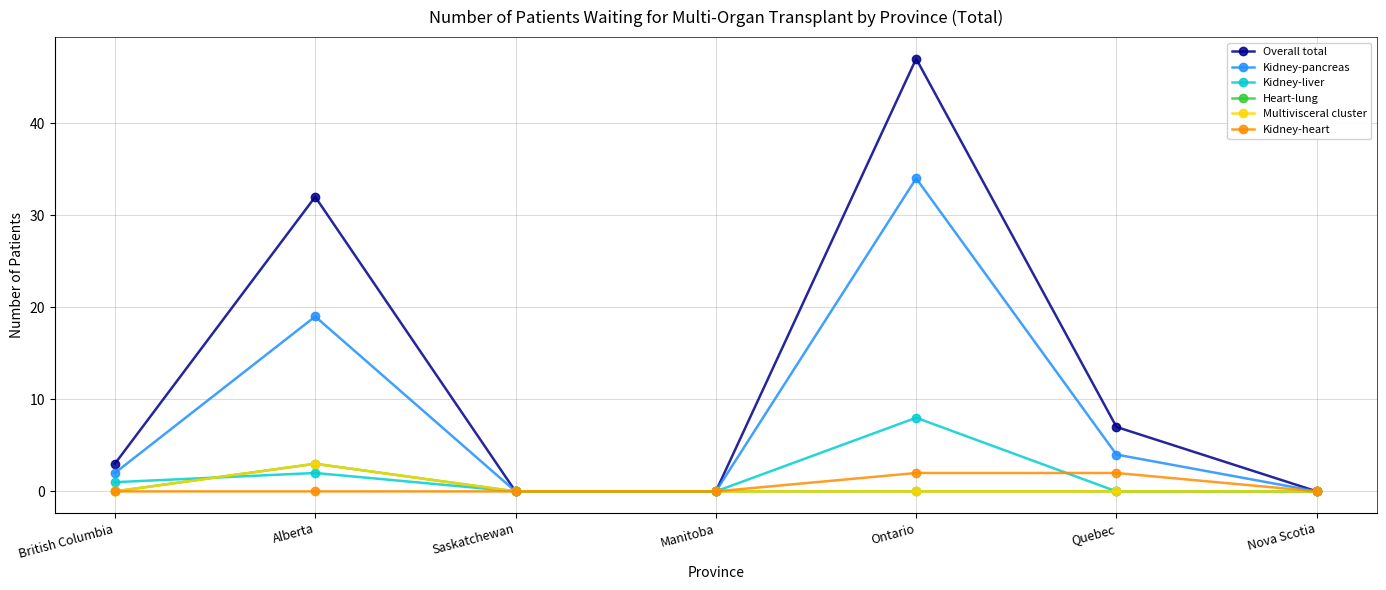

At which label is Multivisceral cluster closest to 1?

British Columbia